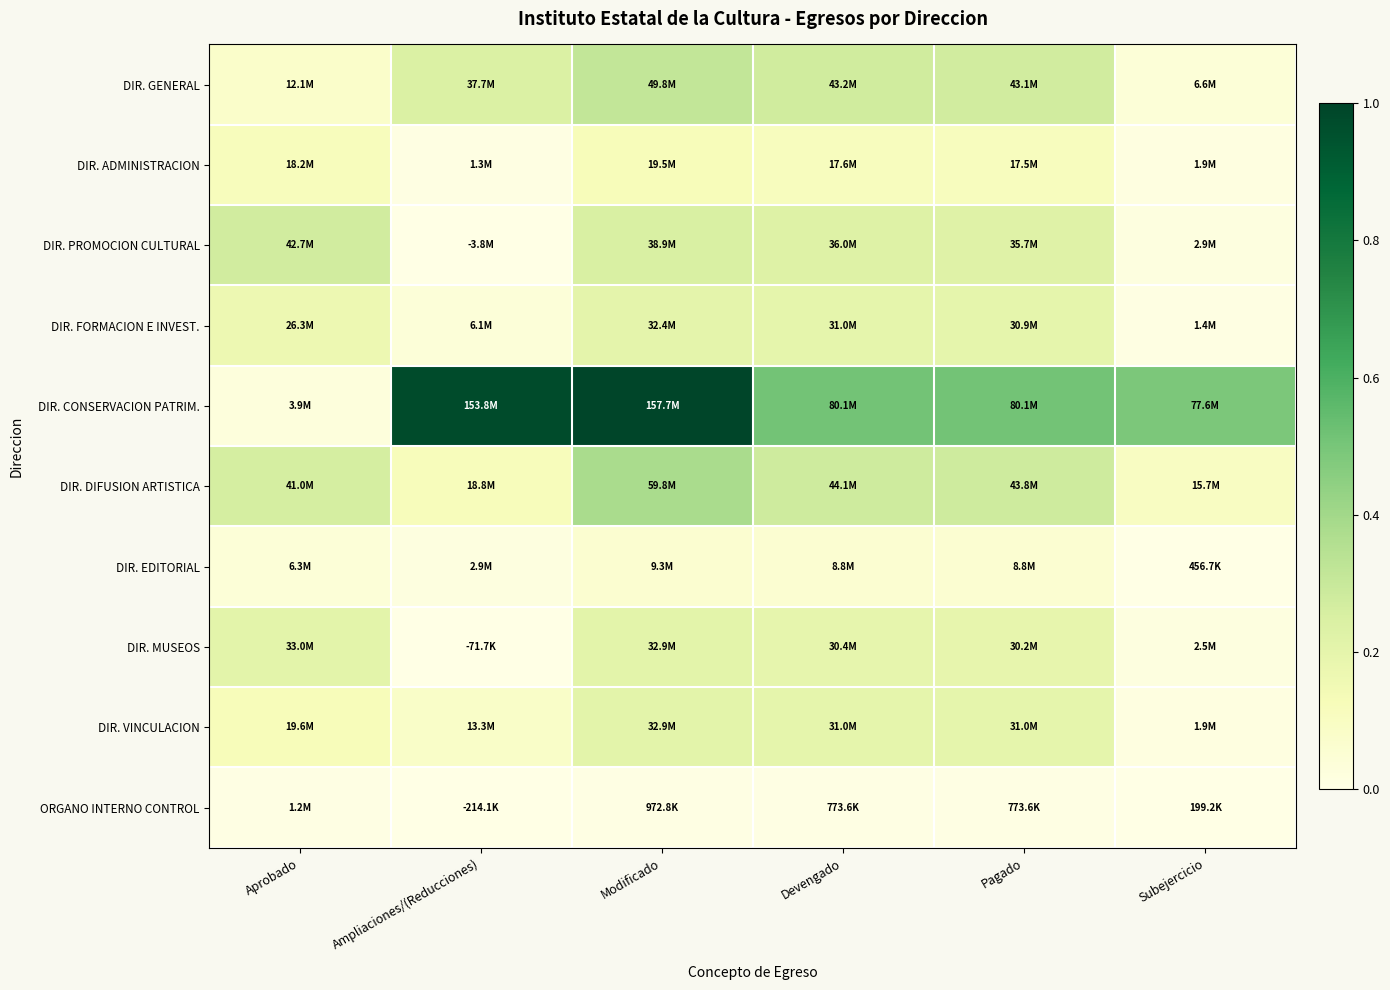

What is the maximum value shown in the chart?

1.0